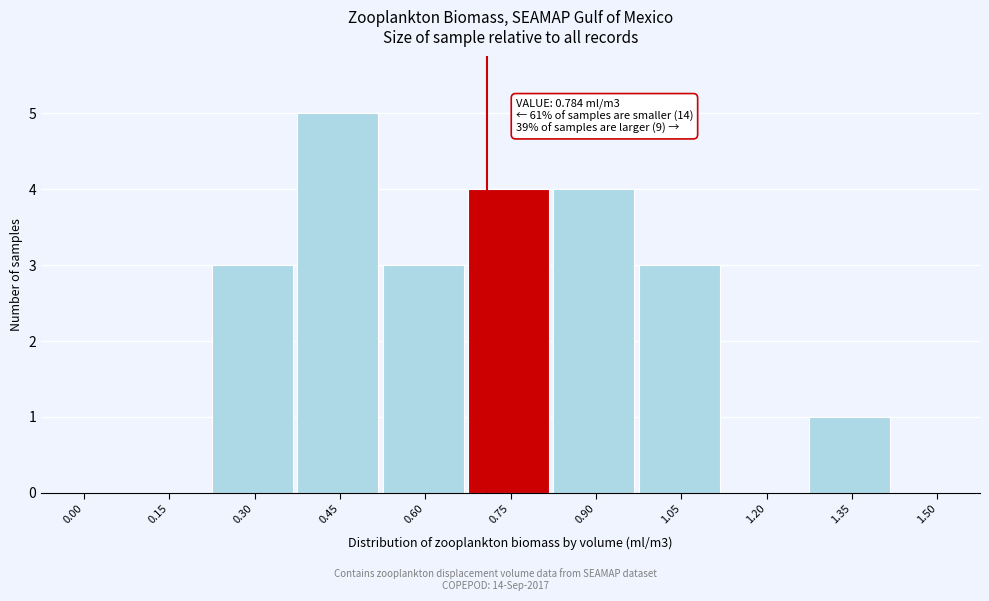

Reading right to left, extract all data points from this chart.

1.50=0	1.35=1	1.20=0	1.05=3	0.90=4	0.75=4	0.60=3	0.45=5	0.30=3	0.15=0	0.00=0